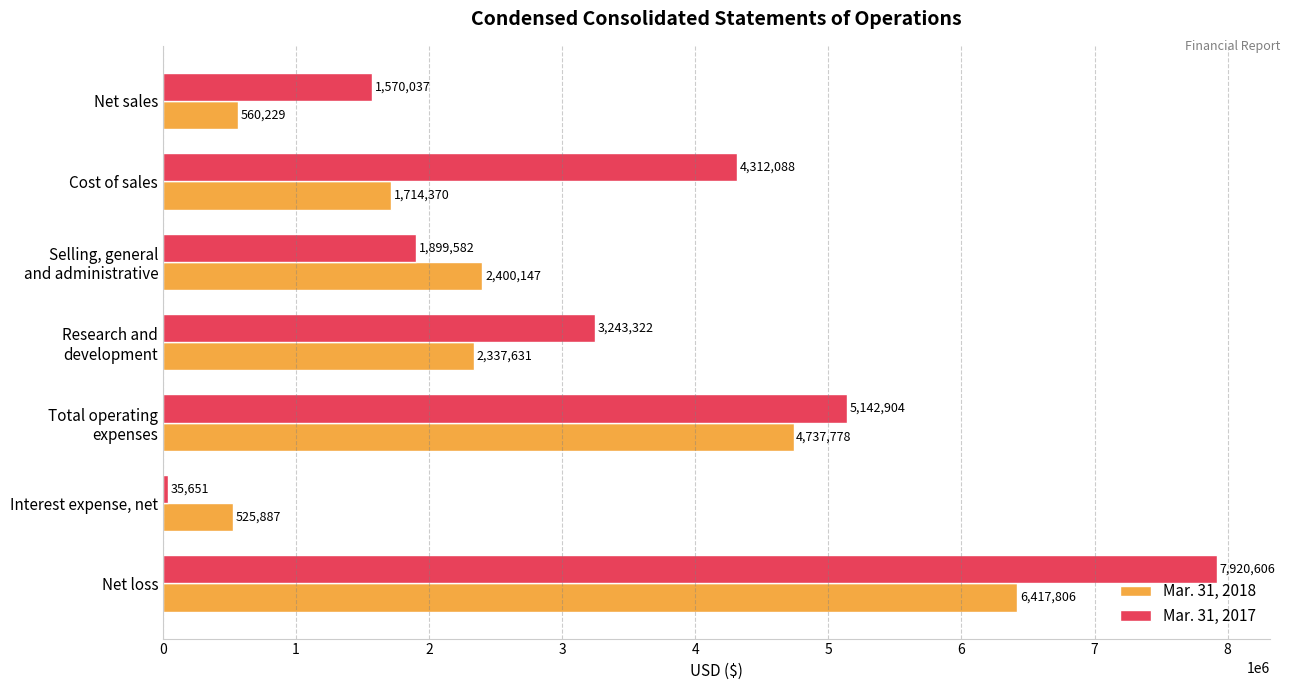

Which series has the largest range (max minus min)?

Mar. 31, 2017